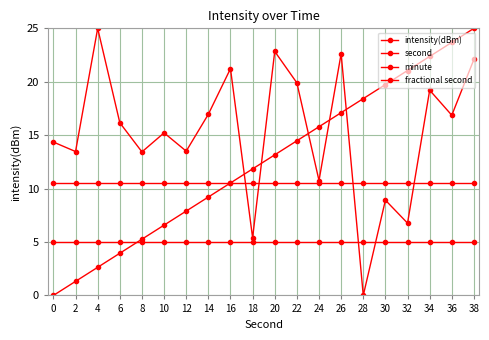

Which label corresponds to the smallest value in the chart?

28